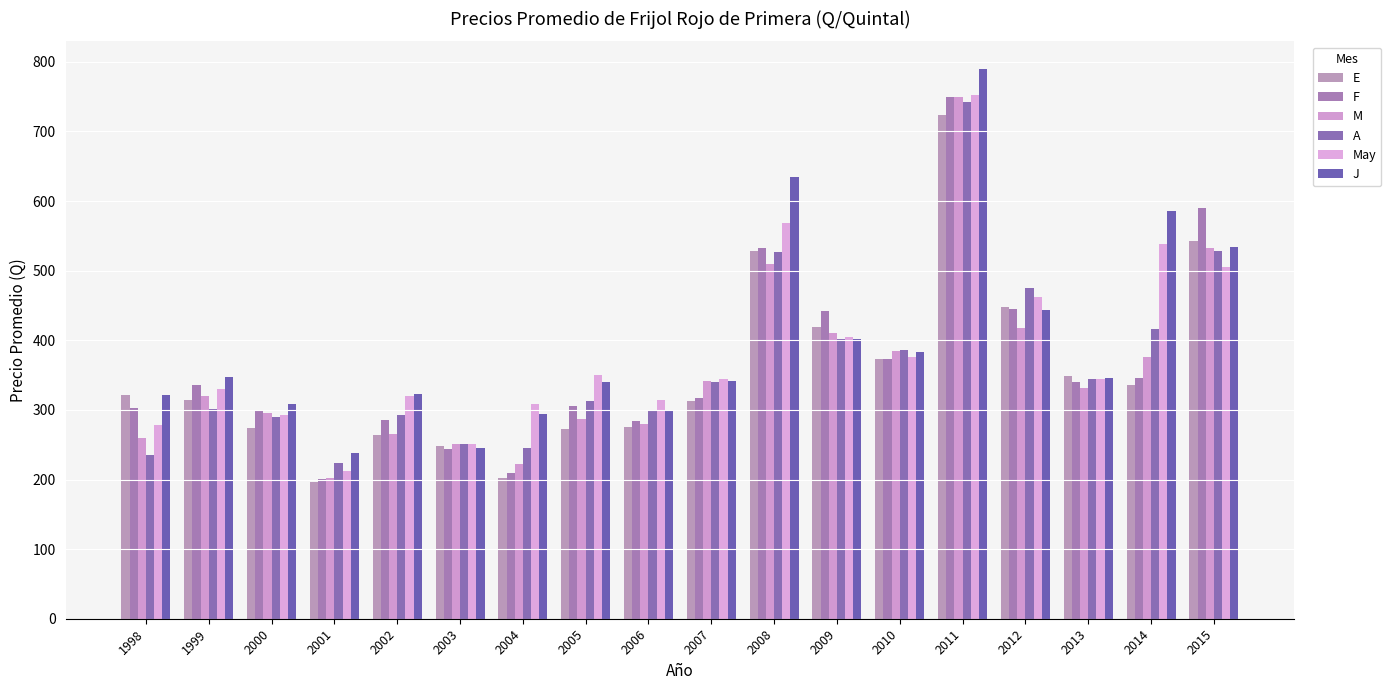

Reading left to right, transcribe all the data shown in this chart.

E: 1998=321.8	1999=313.8	2000=273.8	2001=195.8	2002=264.6	2003=247.5	2004=202.5	2005=272.3	2006=276.1	2007=313.1	2008=528.5	2009=418.5	2010=373.3	2011=723.8	2012=448.1	2013=349.1	2014=336.1	2015=542.7
F: 1998=303.3	1999=335.8	2000=300.0	2001=200.8	2002=285.8	2003=244.2	2004=209.6	2005=305.0	2006=284.6	2007=317.1	2008=531.9	2009=441.5	2010=373.2	2011=750.0	2012=444.8	2013=340.5	2014=346.3	2015=590.5
M: 1998=259.6	1999=320.4	2000=295.7	2001=201.5	2002=265.0	2003=250.8	2004=221.8	2005=287.3	2006=279.6	2007=341.1	2008=510.0	2009=411.1	2010=384.6	2011=750.0	2012=418.2	2013=331.4	2014=375.5	2015=532.0
A: 1998=235.4	1999=301.7	2000=289.2	2001=223.8	2002=293.3	2003=250.9	2004=245.4	2005=312.7	2006=298.9	2007=340.0	2008=526.2	2009=402.0	2010=386.5	2011=741.7	2012=475.3	2013=344.1	2014=416.5	2015=528.6
May: 1998=278.1	1999=330.4	2000=292.1	2001=212.9	2002=320.0	2003=250.4	2004=308.5	2005=350.8	2006=313.9	2007=344.2	2008=568.0	2009=404.2	2010=375.9	2011=752.7	2012=461.8	2013=344.9	2014=538.1	2015=504.8
J: 1998=320.8	1999=348.0	2000=308.5	2001=238.3	2002=322.5	2003=245.8	2004=294.6	2005=340.4	2006=298.1	2007=341.5	2008=635.0	2009=401.9	2010=383.8	2011=790.0	2012=444.0	2013=346.2	2014=586.1	2015=534.1